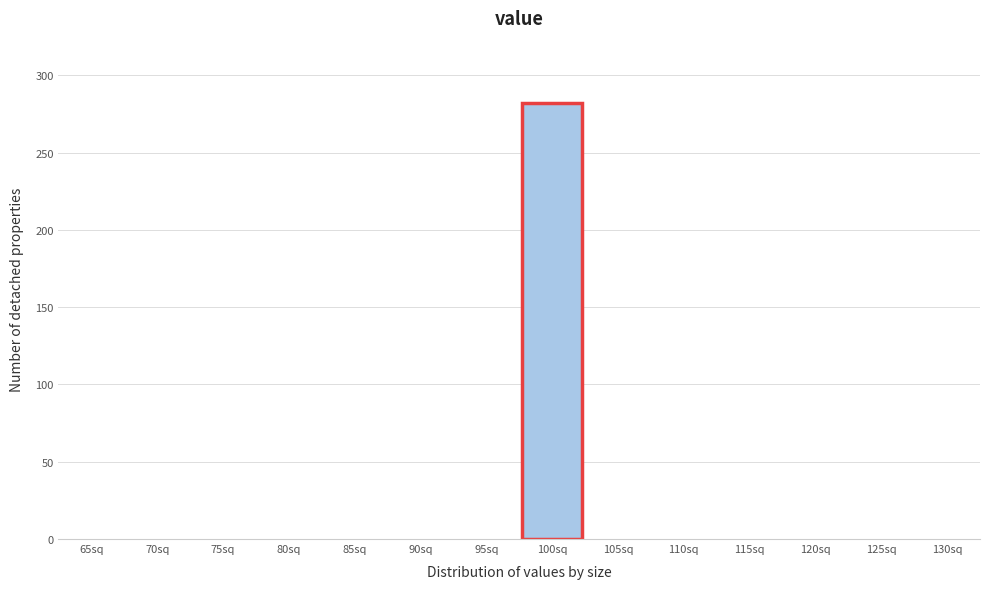

Reading right to left, list all the values displayed in this chart.

130sq=0	125sq=0	120sq=0	115sq=0	110sq=0	105sq=0	100sq=282	95sq=0	90sq=0	85sq=0	80sq=0	75sq=0	70sq=0	65sq=0